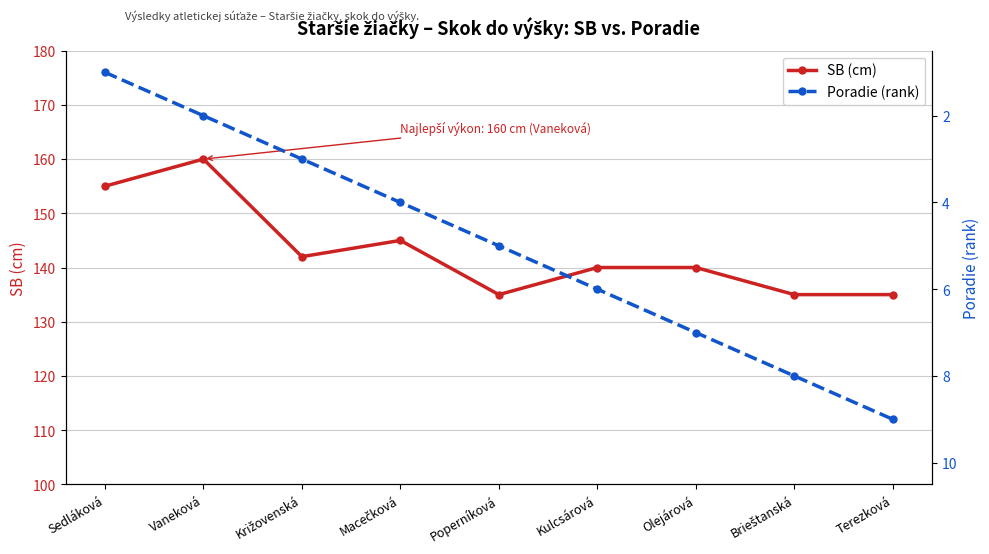

What is the value of the SB (cm) point at the 7th from the left?

140